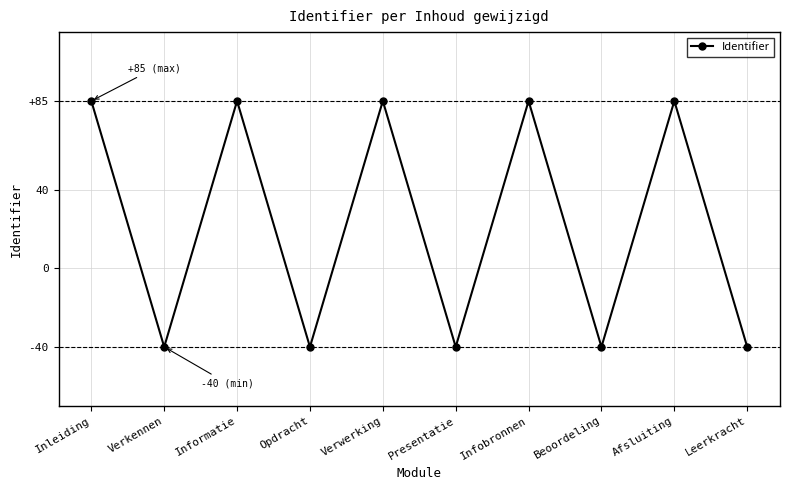

The value at Leerkracht is -40. True or false?

True